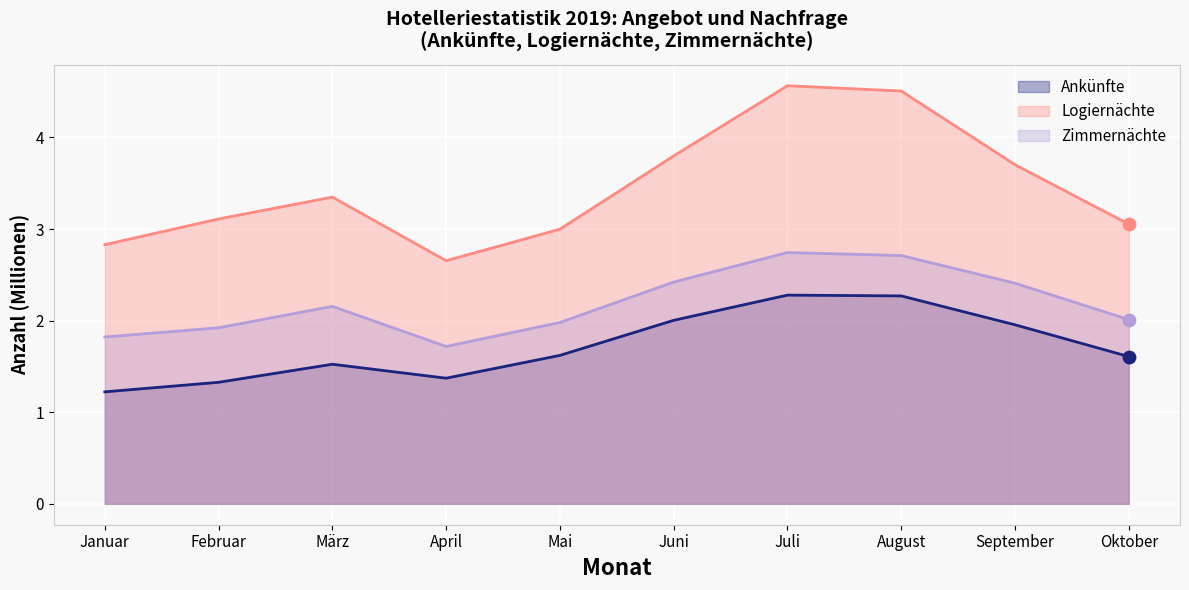

What are all the series names shown in the legend?

Ankünfte, Logiernächte, Zimmernächte